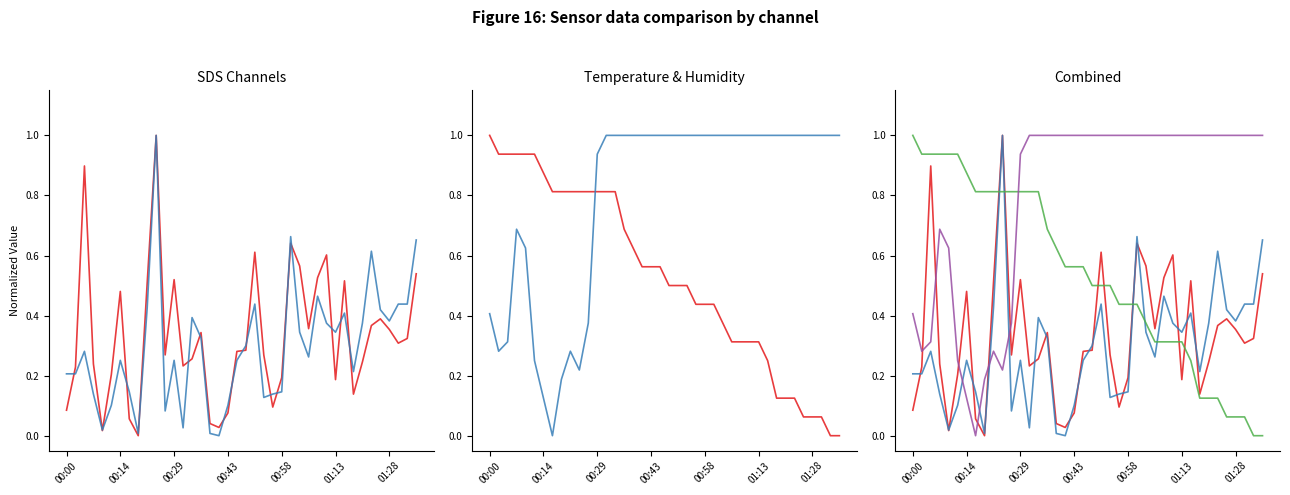

What is the total value across all series at 34?

2.1